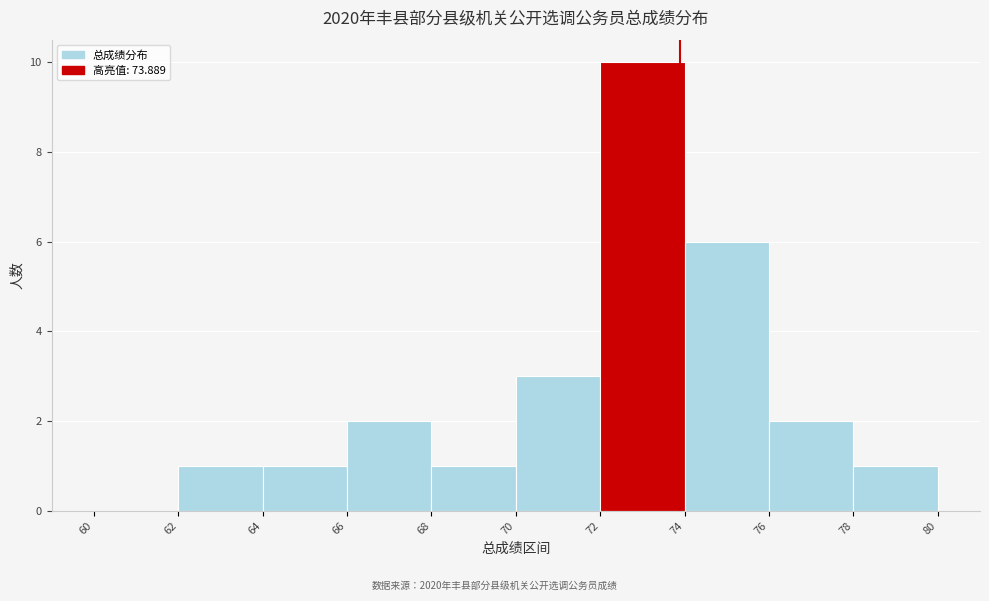

Reading left to right, transcribe this chart: for each bar, give the range it covers on the x-axis and its height. The values are not printed on the chart, so give them approximately, as read against the axis.

60 to 62: 0
62 to 64: 1
64 to 66: 1
66 to 68: 2
68 to 70: 1
70 to 72: 3
72 to 74: 10
74 to 76: 6
76 to 78: 2
78 to 80: 1